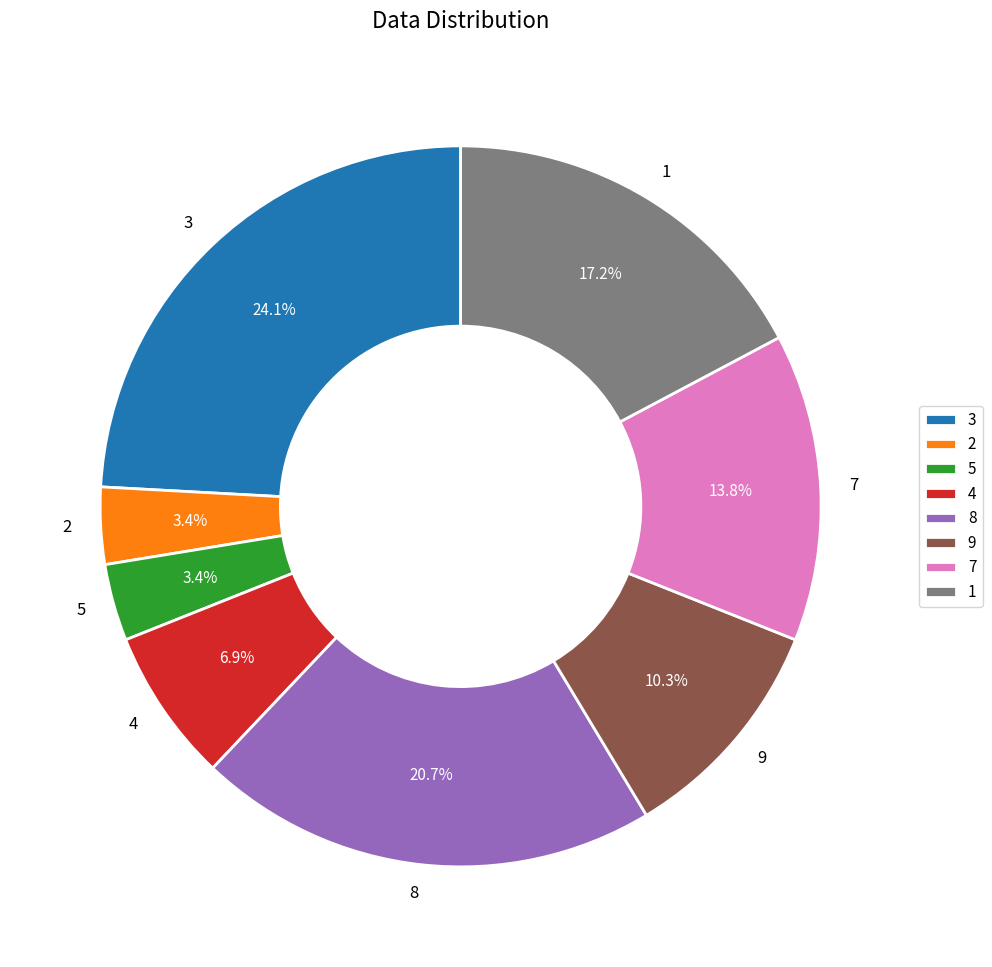

Does any single category account for the majority?

No